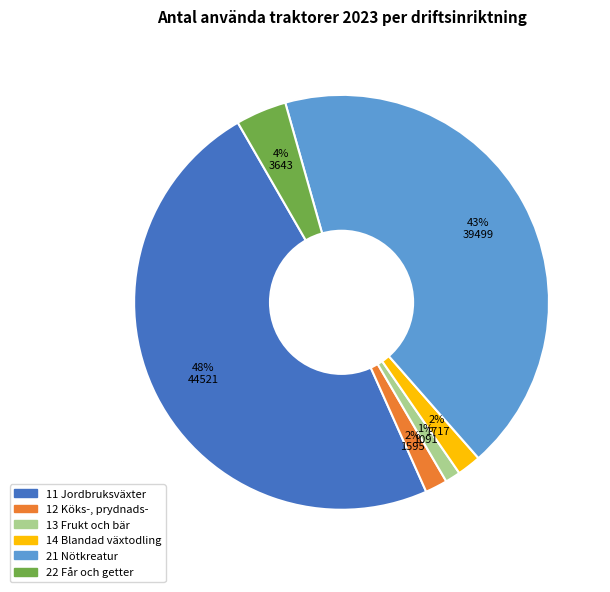

Is it true that 11 Jordbruksväxter is 62% of the pie?

False